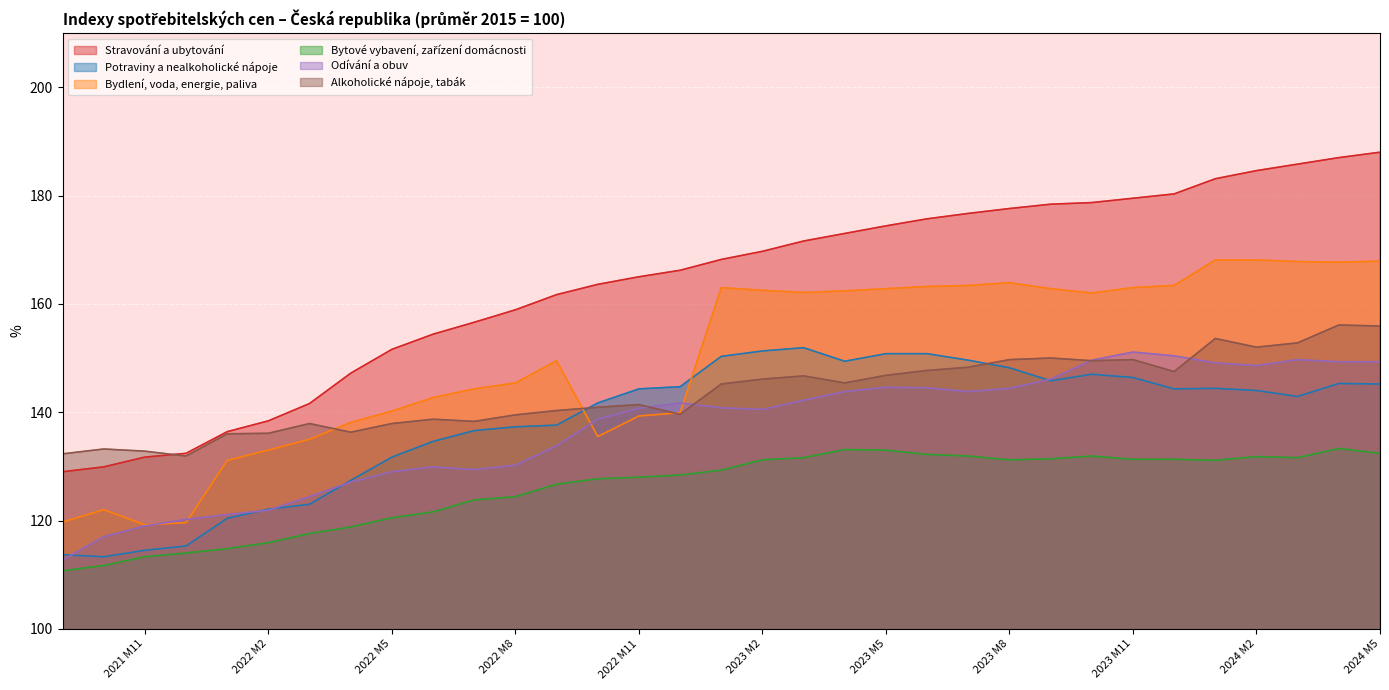

How many intersections are there between Bydlení, voda, energie, paliva and Alkoholické nápoje, tabák?

3